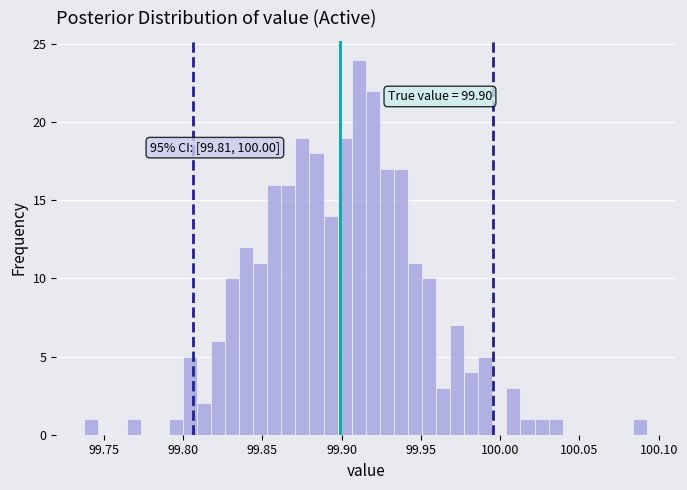

Read against the x-axis, roughly where is the centre of the tallest bar?

99.910